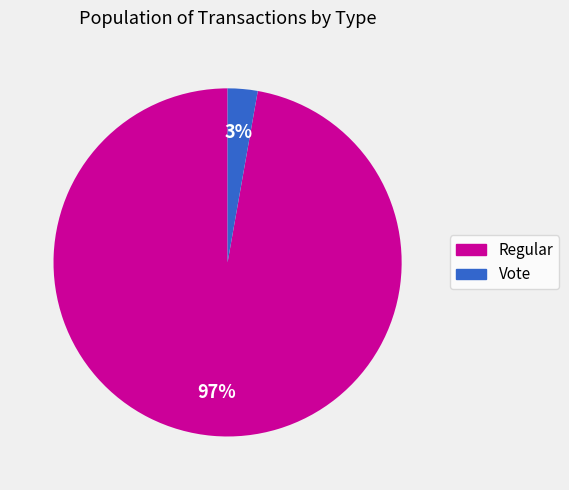

To the nearest percent, what percentage of the pie is Regular?

97%